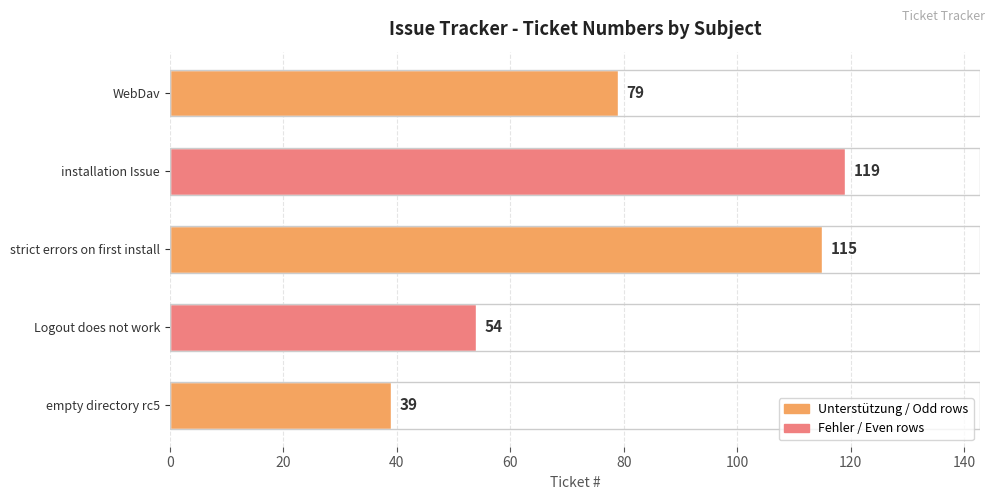

The chart shows a value of 181 at installation Issue. True or false?

False